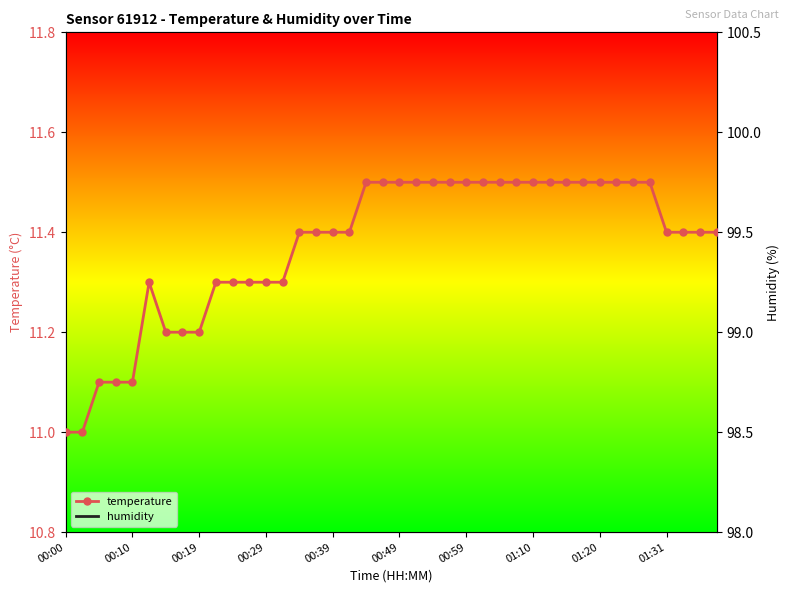

True or false: temperature and humidity cross at least once.

False